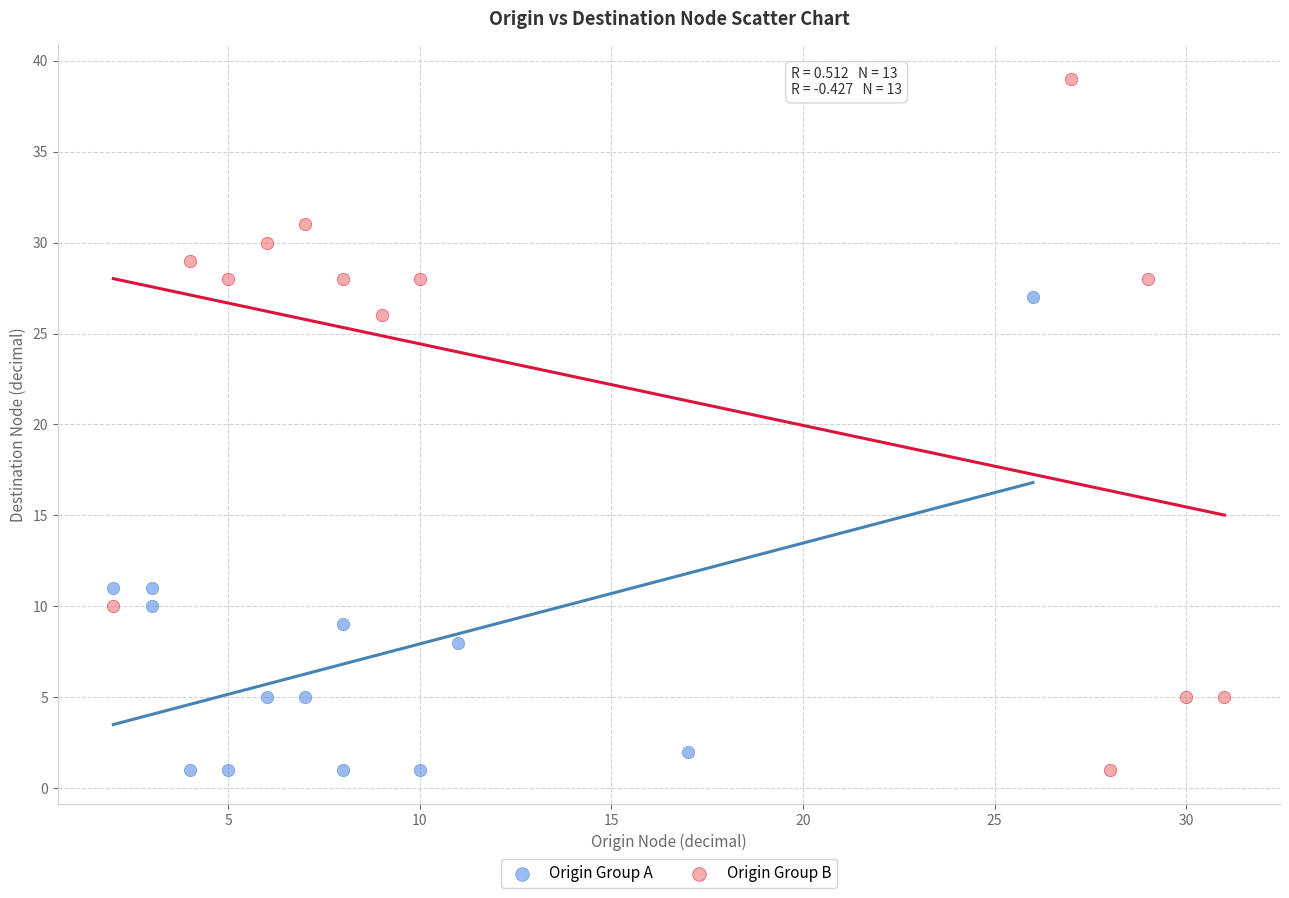

Which series reaches the maximum Y coordinate?

Origin Group B